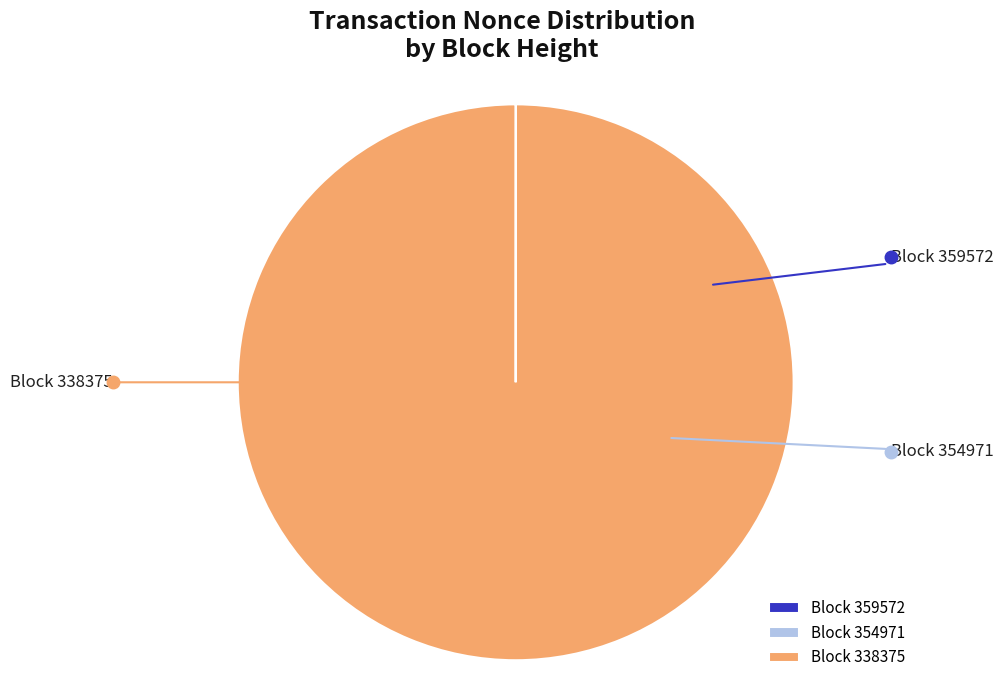

Is there any slice that represents more than half of the pie?

Yes